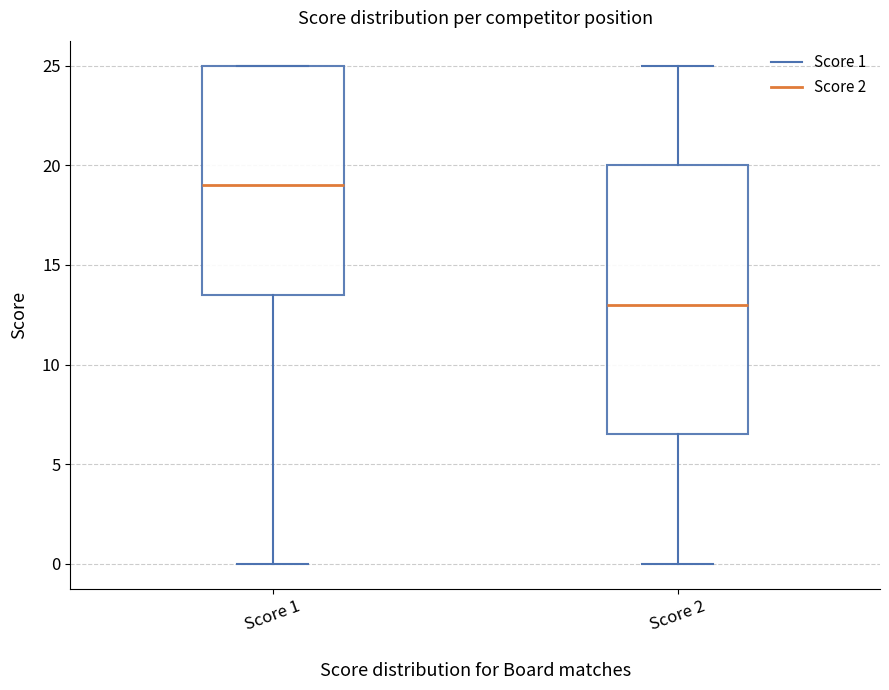

Which box has the highest median line?

Score 1